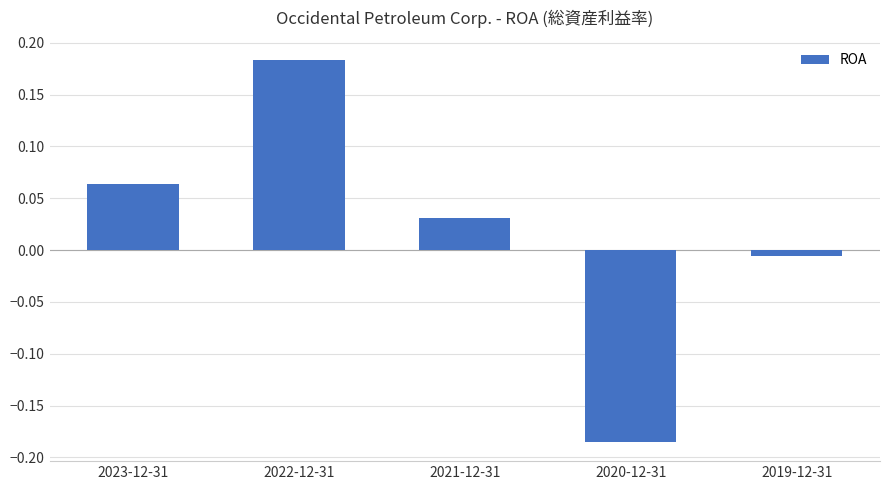

Which category has the lowest value across all series?

2020-12-31